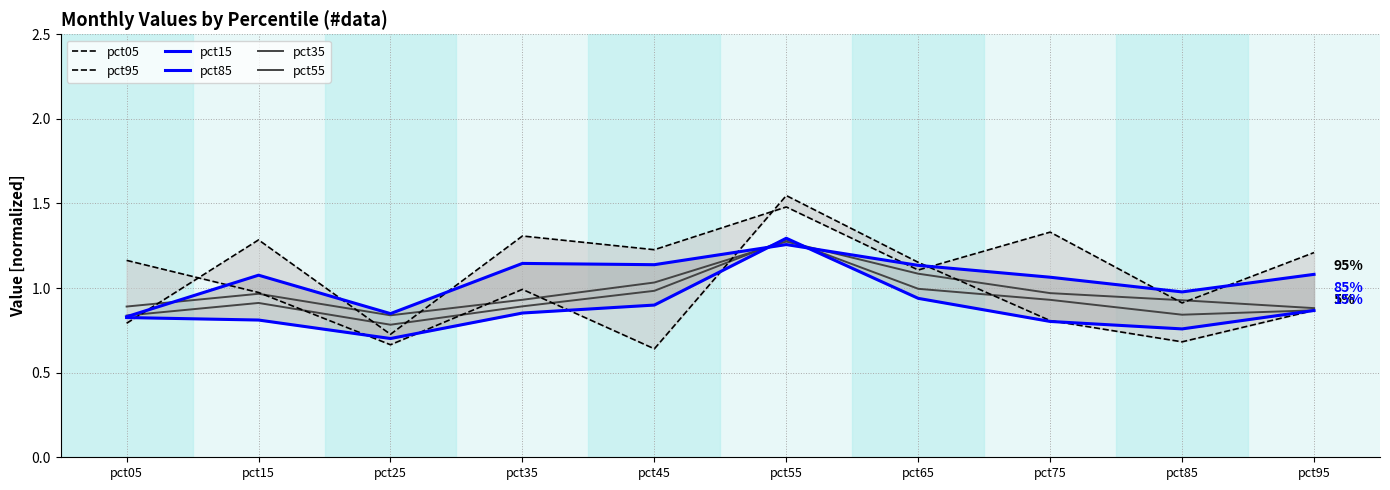

Reading left to right, extract all data points from this chart.

pct05: pct05=1.2	pct15=1.0	pct25=0.7	pct35=1.0	pct45=0.6	pct55=1.5	pct65=1.2	pct75=0.8	pct85=0.7	pct95=0.9
pct95: pct05=0.8	pct15=1.3	pct25=0.7	pct35=1.3	pct45=1.2	pct55=1.5	pct65=1.1	pct75=1.3	pct85=0.9	pct95=1.2
pct15: pct05=0.8	pct15=0.8	pct25=0.7	pct35=0.9	pct45=0.9	pct55=1.3	pct65=0.9	pct75=0.8	pct85=0.8	pct95=0.9
pct85: pct05=0.8	pct15=1.1	pct25=0.8	pct35=1.1	pct45=1.1	pct55=1.3	pct65=1.1	pct75=1.1	pct85=1.0	pct95=1.1
pct35: pct05=0.8	pct15=0.9	pct25=0.8	pct35=0.9	pct45=1.0	pct55=1.3	pct65=1.0	pct75=0.9	pct85=0.8	pct95=0.9
pct55: pct05=0.9	pct15=1.0	pct25=0.8	pct35=0.9	pct45=1.0	pct55=1.3	pct65=1.1	pct75=1.0	pct85=0.9	pct95=0.9